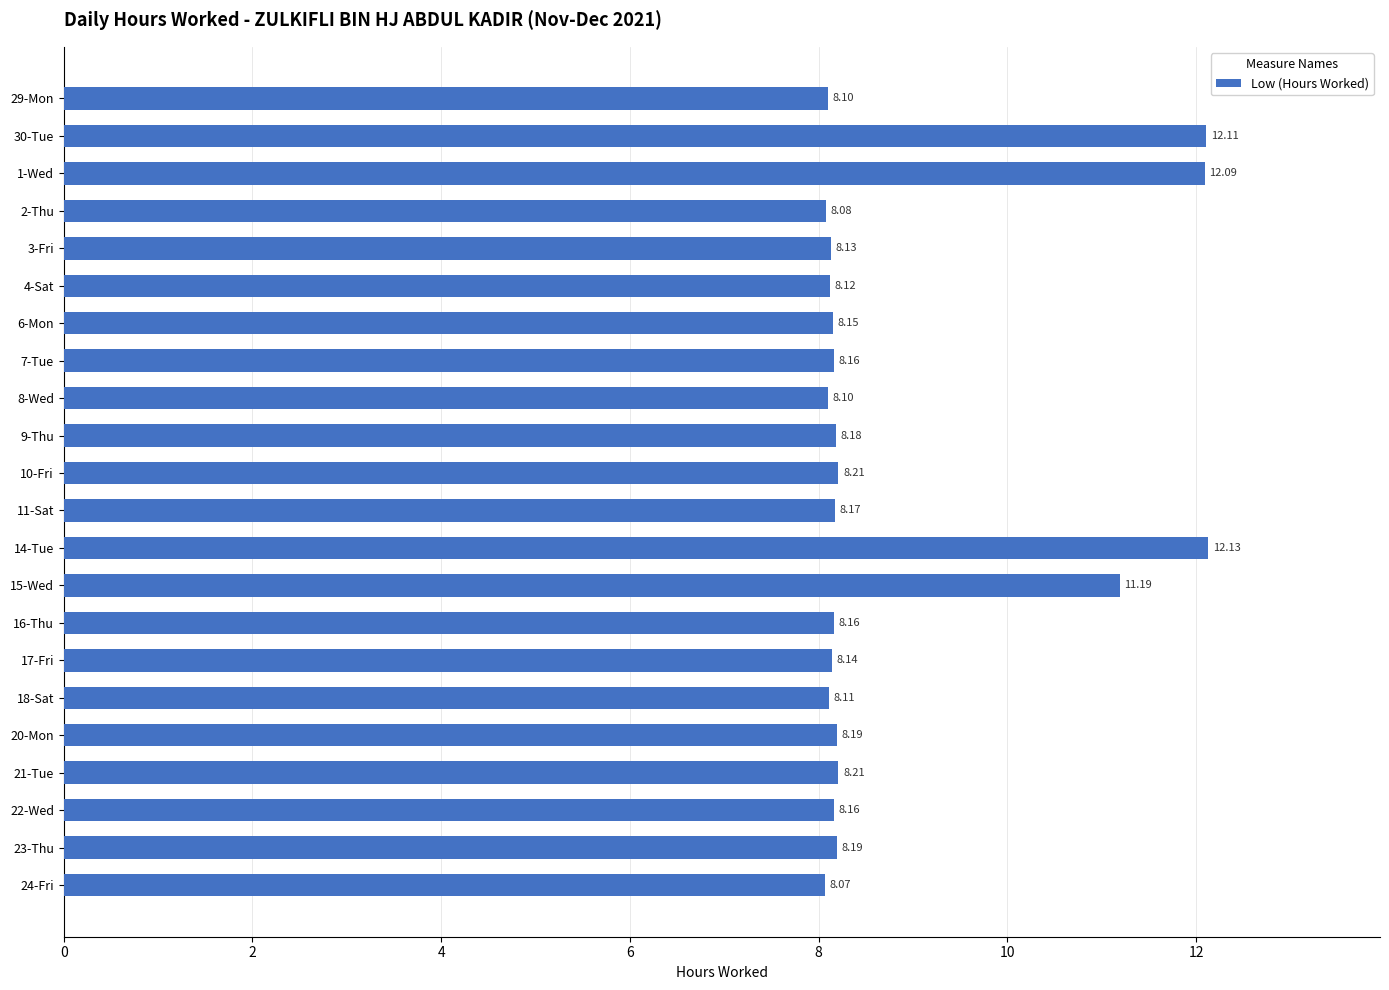

Between 1-Wed and 2-Thu, which is larger?

1-Wed